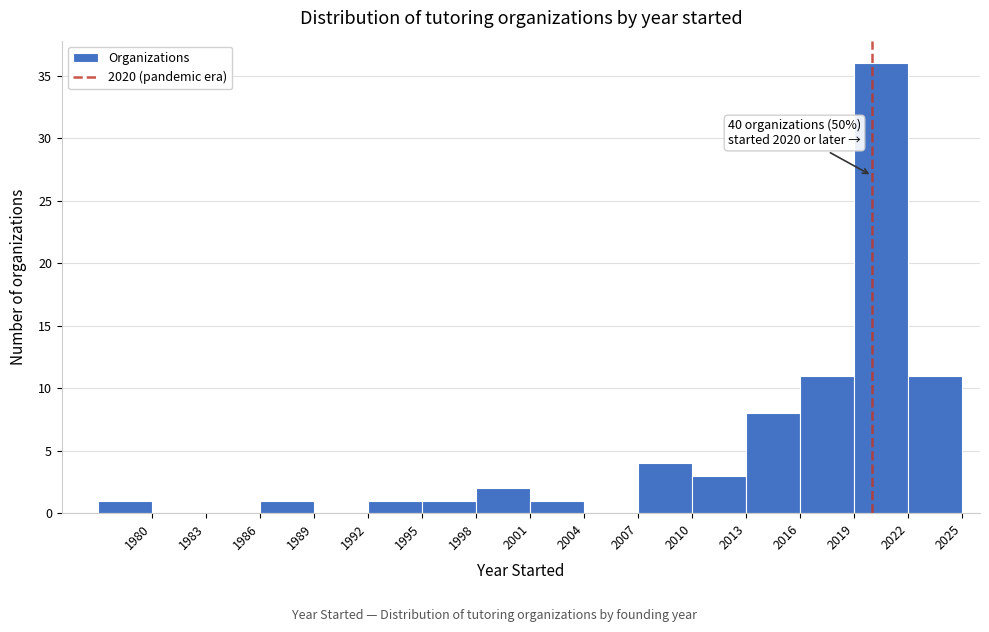

Which range on the x-axis has the tallest bar?

2019 to 2022